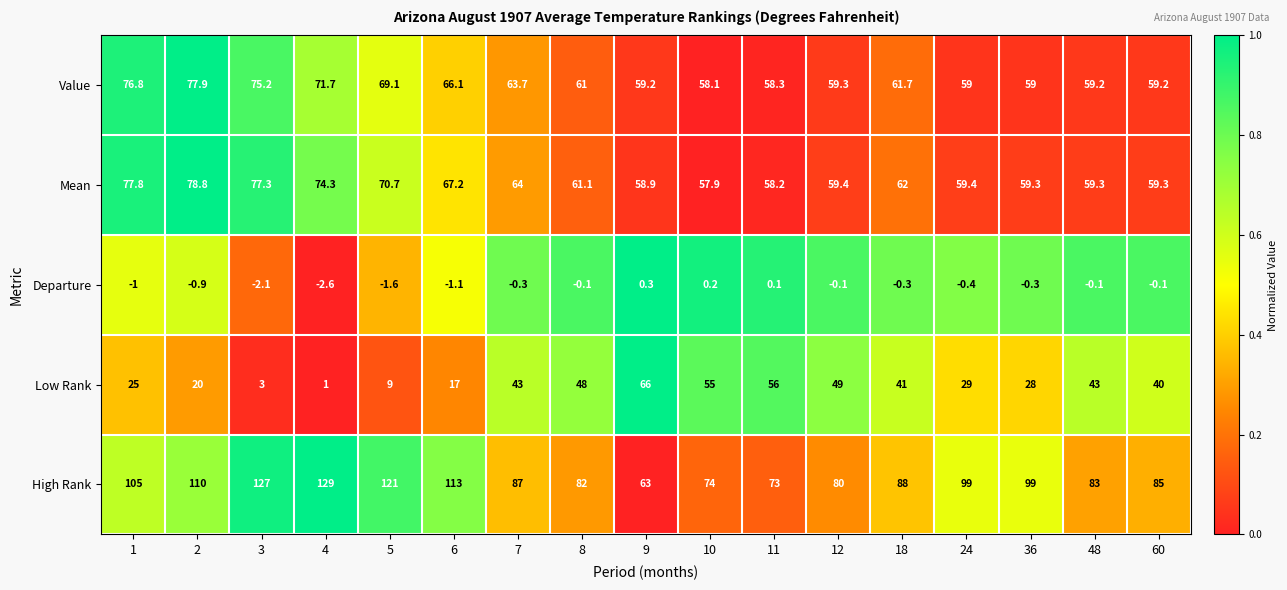

Which series has the largest range (max minus min)?

High Rank